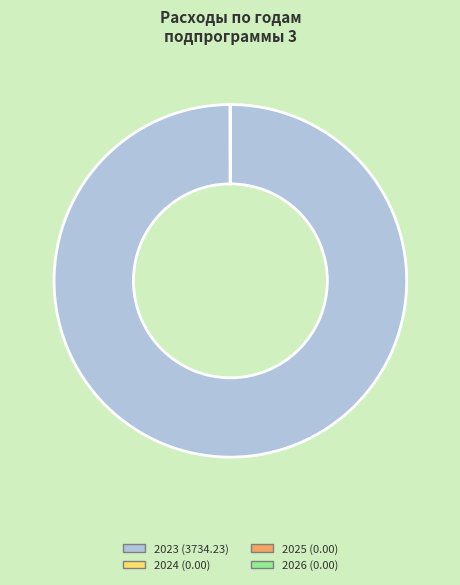

Does any single category account for the majority?

Yes